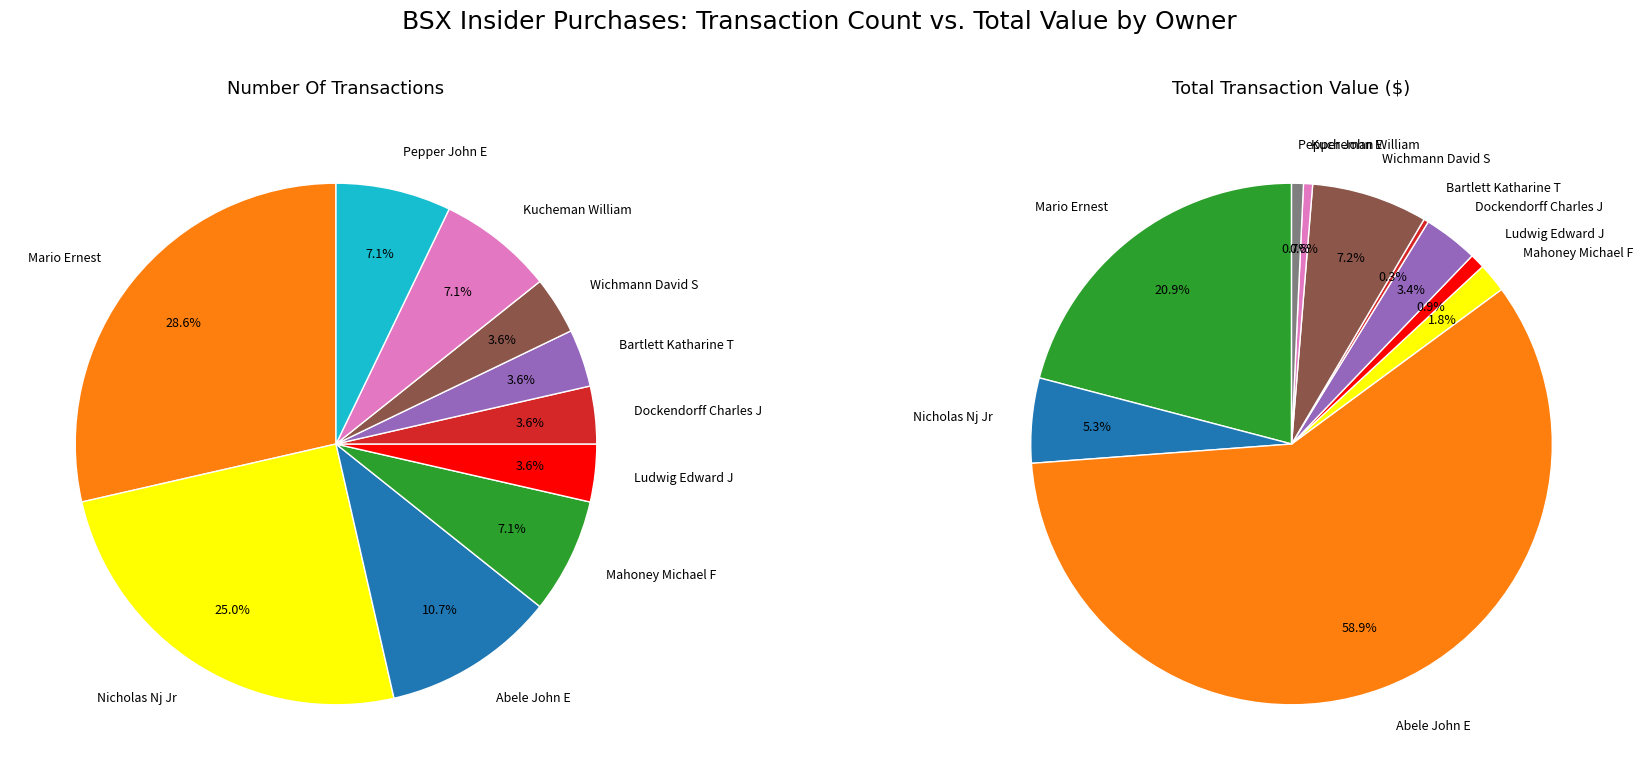

Between 5 and 6, which is larger?

6